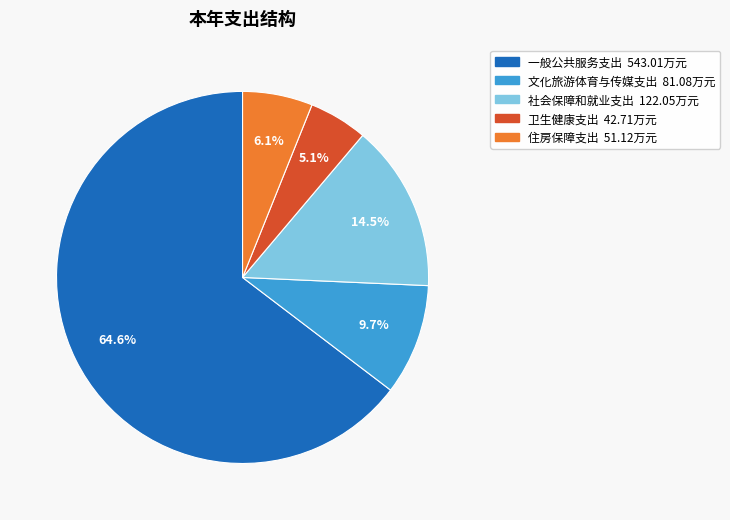

Rank the categories by value from lowest to highest.

卫生健康支出, 住房保障支出, 文化旅游体育与传媒支出, 社会保障和就业支出, 一般公共服务支出